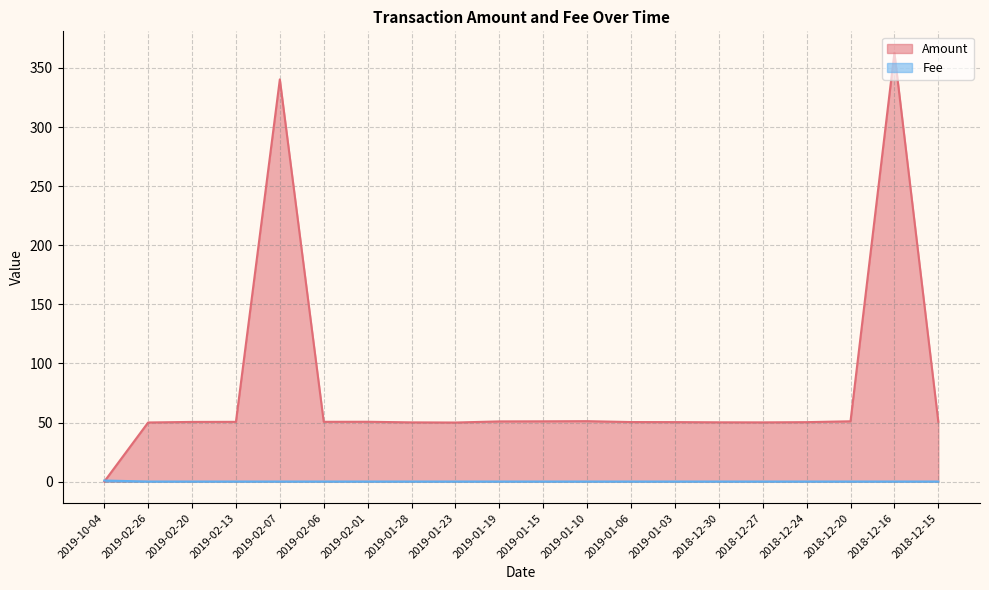

Count the number of data series in this chart.

2